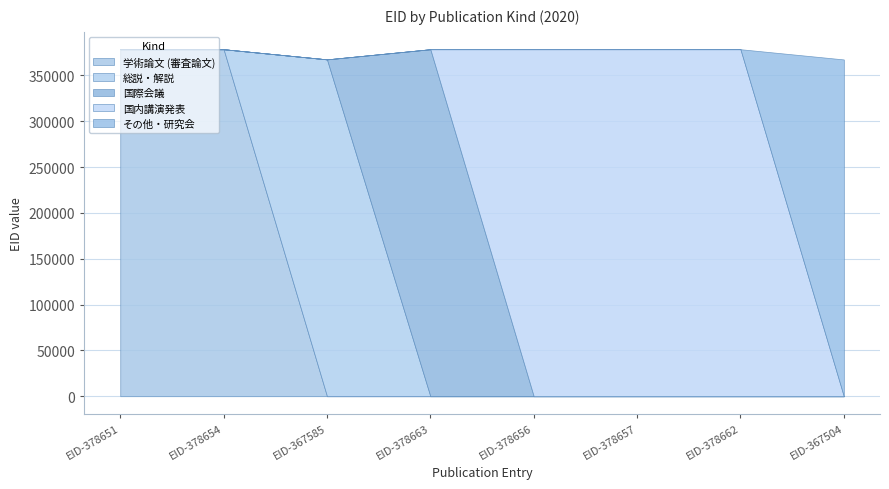

Which series has the largest range (max minus min)?

国際会議